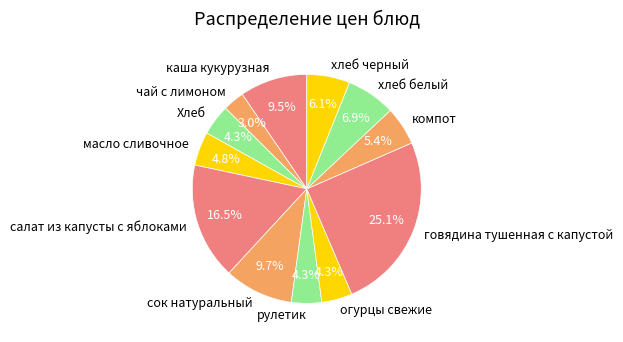

Is Хлеб the majority of the pie?

No